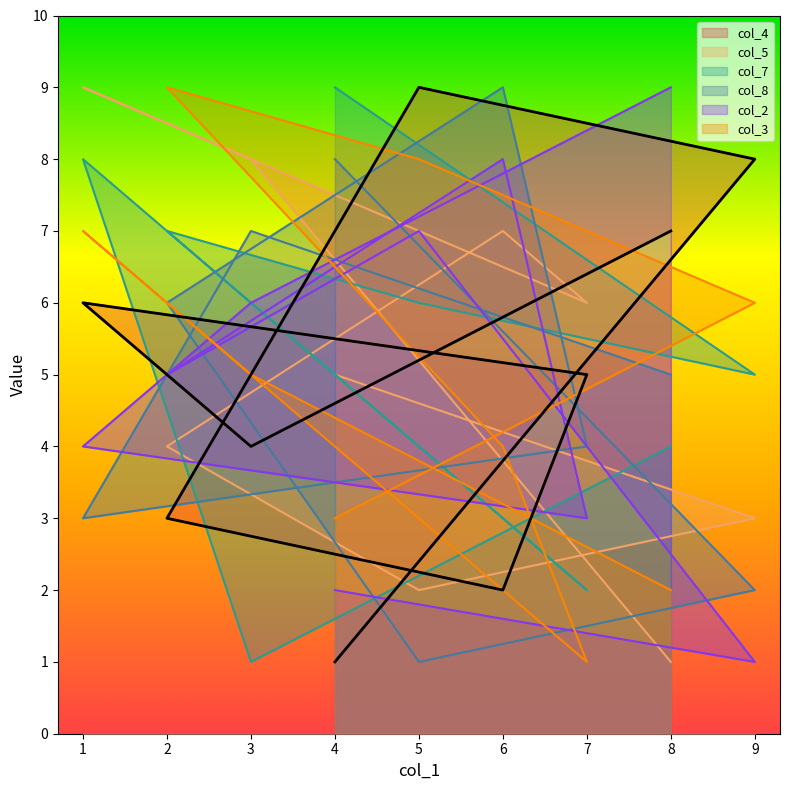

What are all the series names shown in the legend?

col_4, col_5, col_7, col_8, col_2, col_3